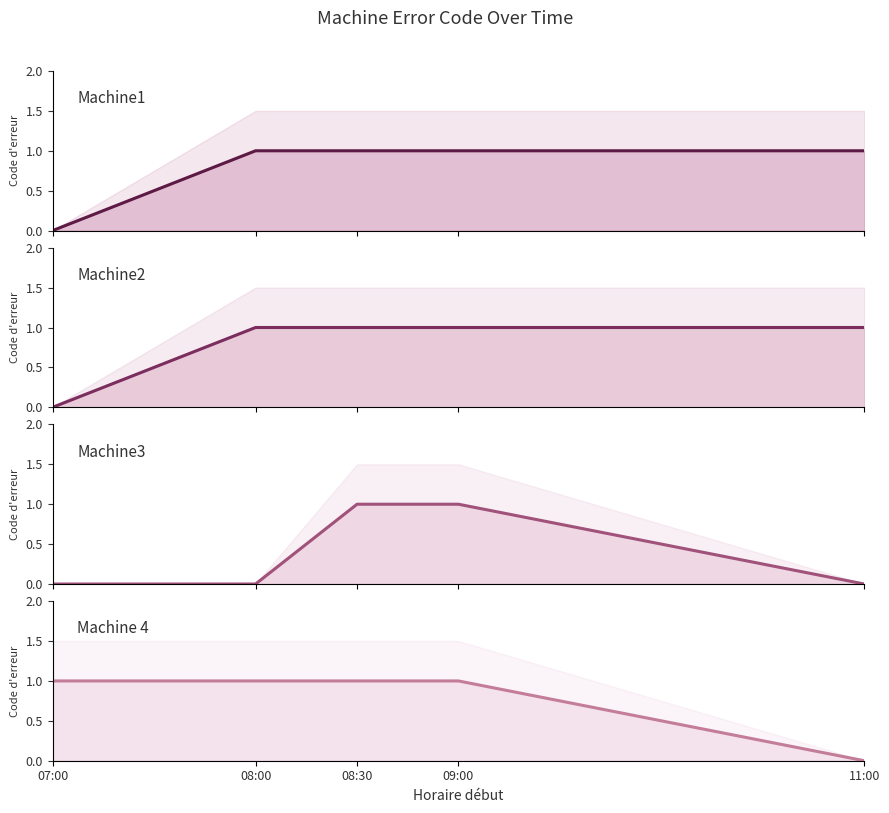

At which category does the chart reach its minimum across all series?

07:00